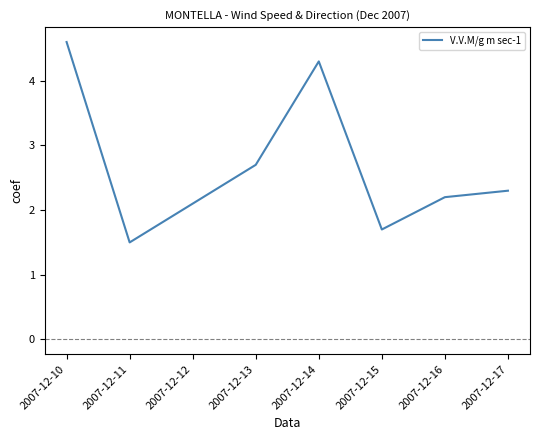

Approximately how many times larger is the value at 2007-12-13 compared to 2007-12-14?

0.6